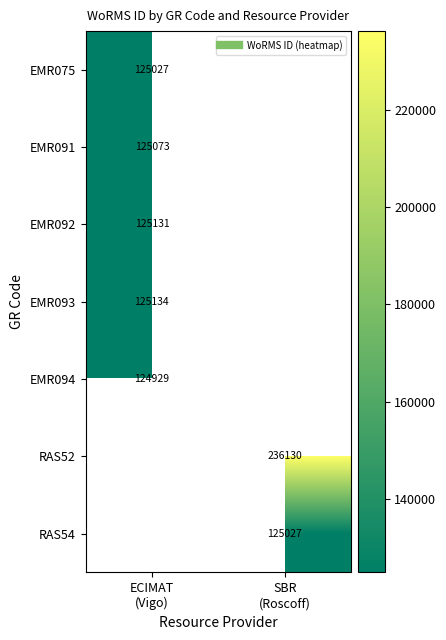

Is the value of EMR093 at ECIMAT (Vigo) greater than the value of RAS54 at SBR (Roscoff)?

Yes